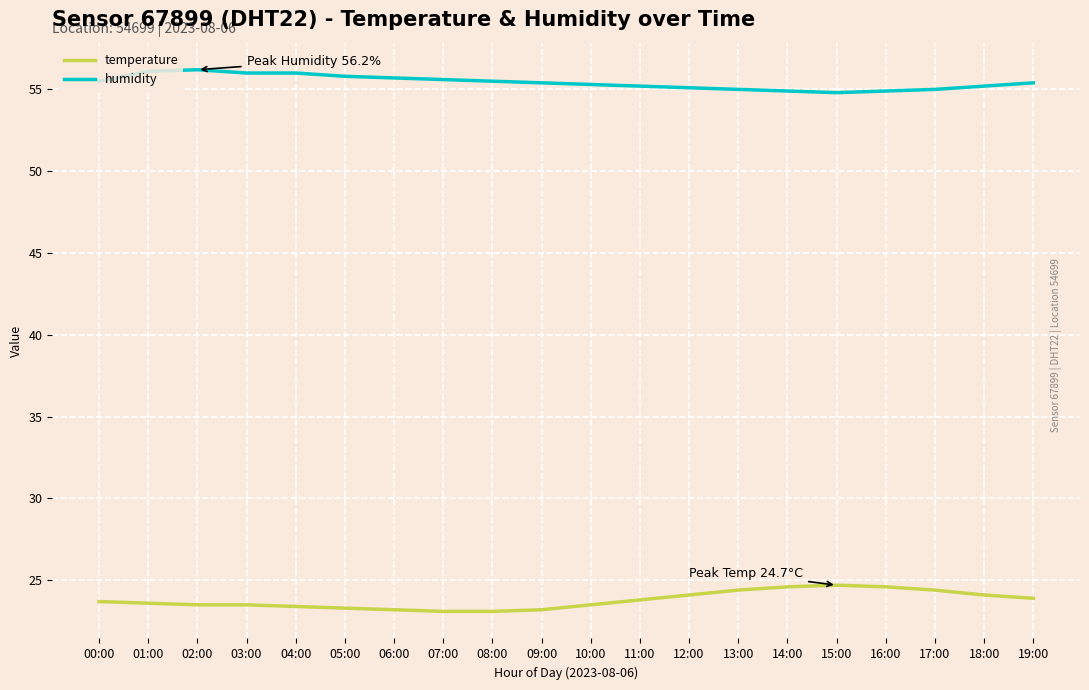

How many series are shown in this chart?

2